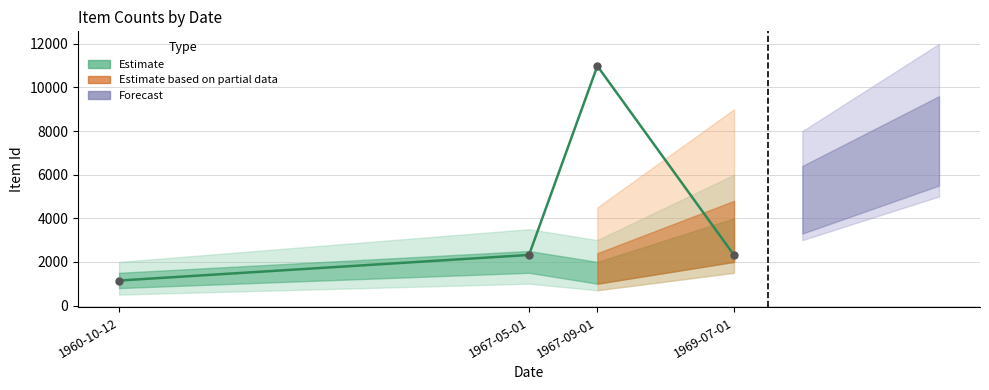

Between 1967-05-01 and 1967-09-01, which is larger?

1967-09-01